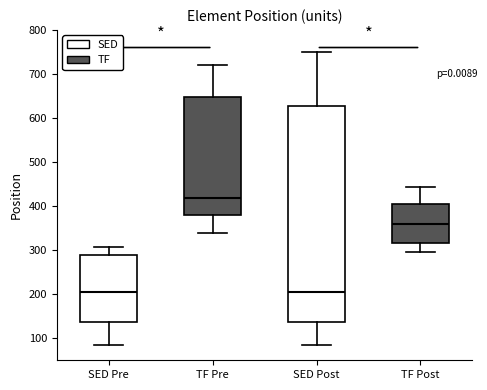

Where is the upper edge of the box for SED Post on the y-axis? The values are not printed on the chart, so give them approximately, as read against the axis.

630